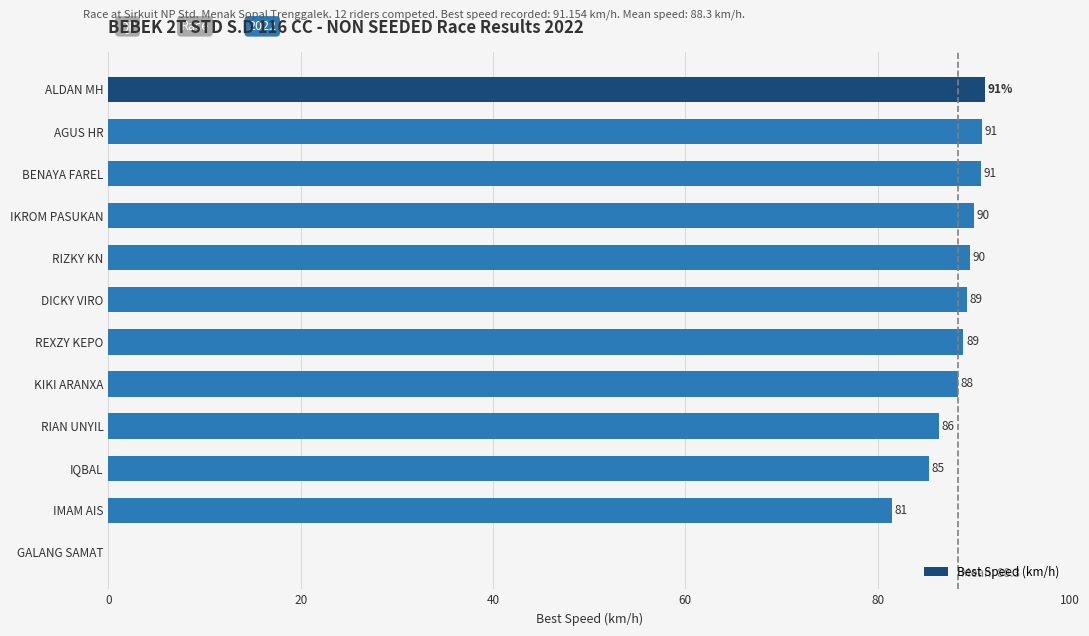

What value does the data have at ALDAN MH?

91.2